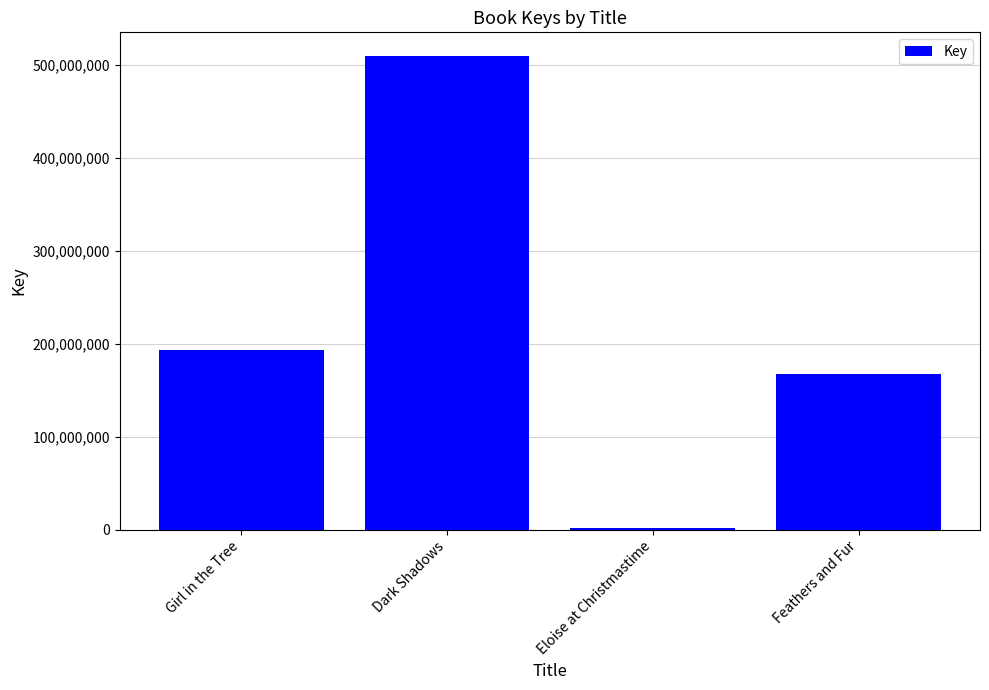

Which label corresponds to the largest value in the chart?

Dark Shadows